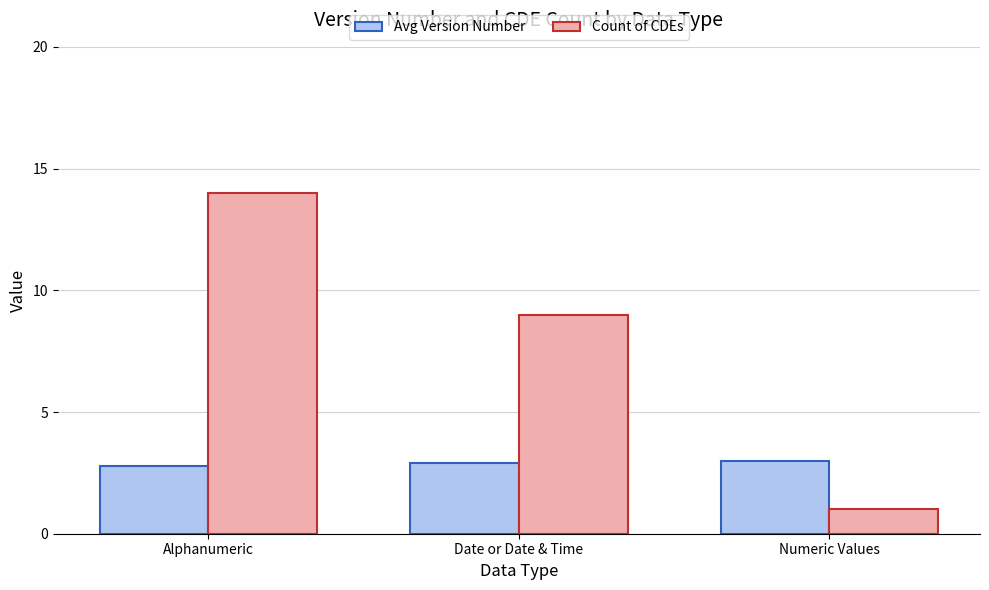

What is the lowest value of the Avg Version Number series?

2.8